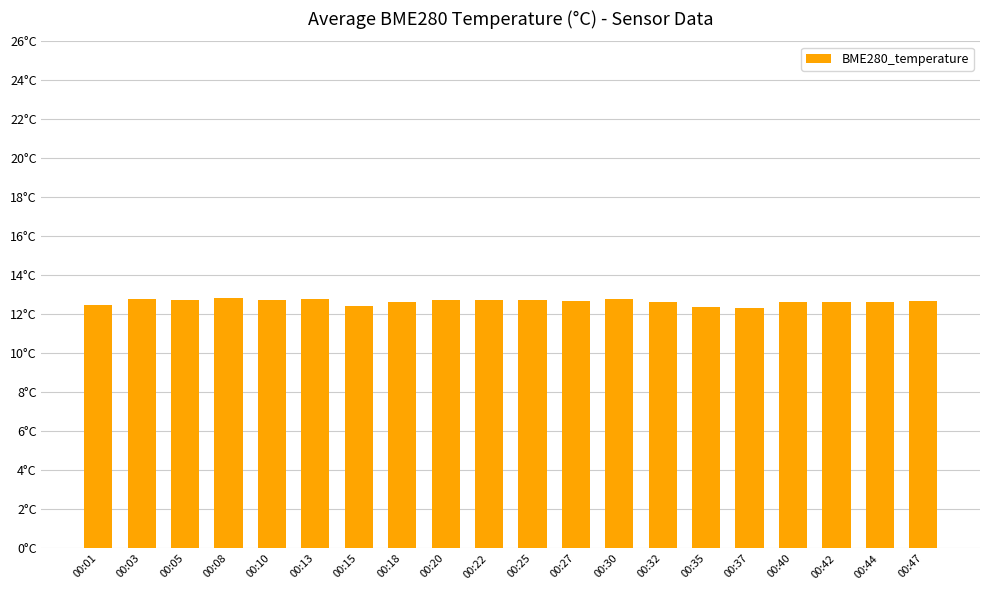

Which category has the highest value across all series?

00:08